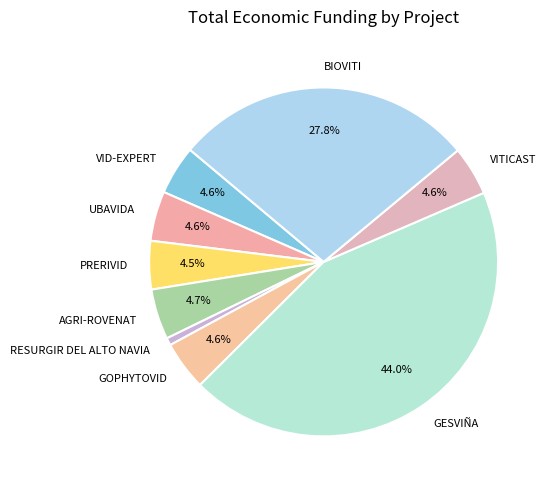

Is there a majority slice in this chart?

No